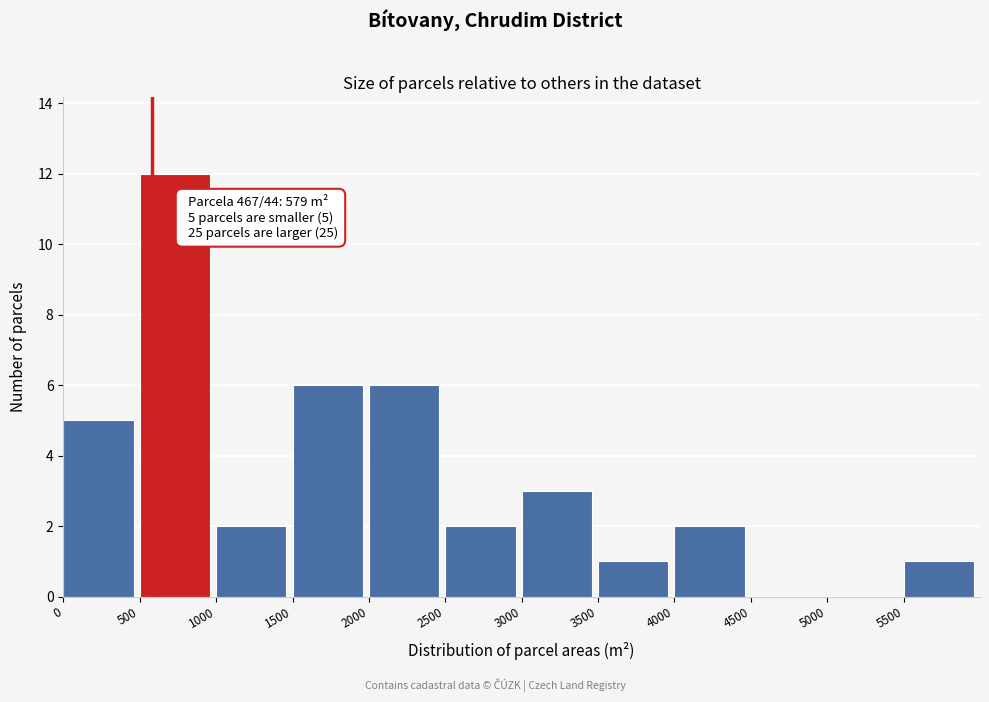

Over which range of the x-axis is the bar tallest?

500 to 1000